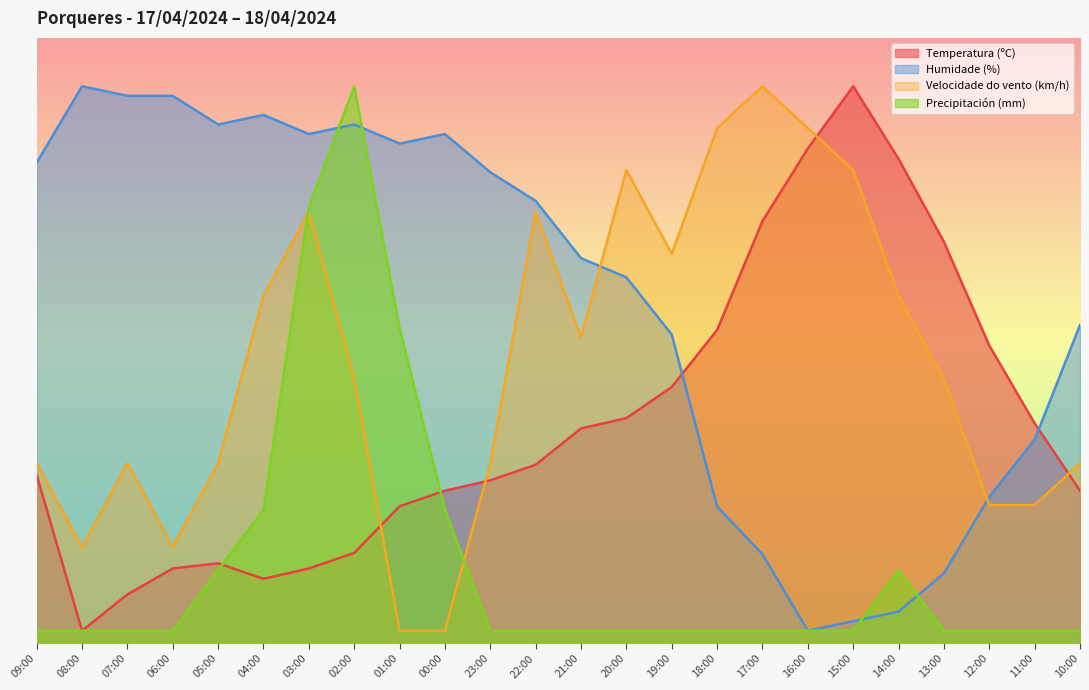

True or false: Velocidade do vento (km/h) has more than 2 interior local peaks.

True